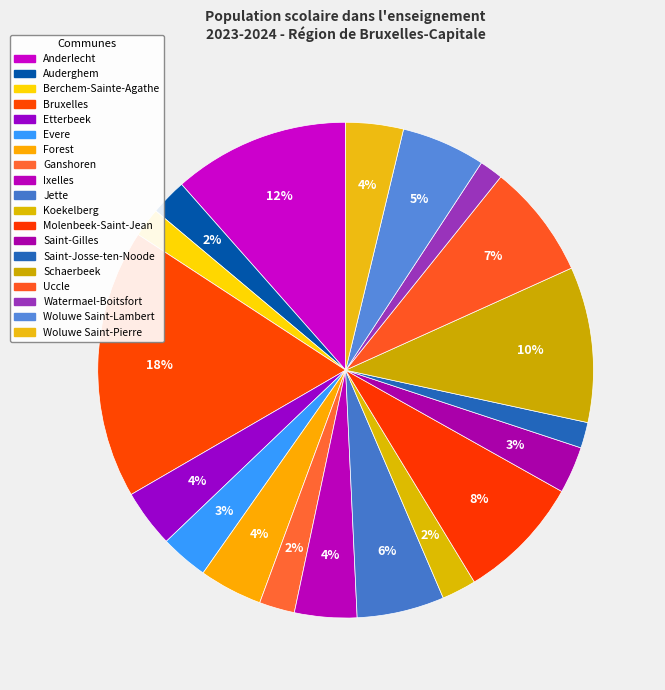

Count the number of slices in the pie.

19